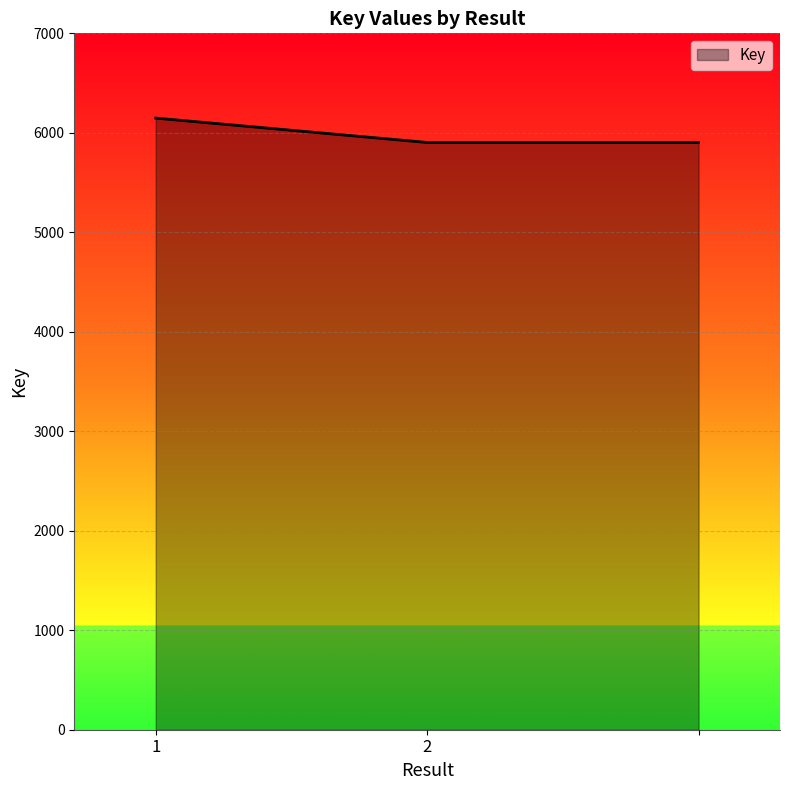

What is the smallest value displayed?

5903